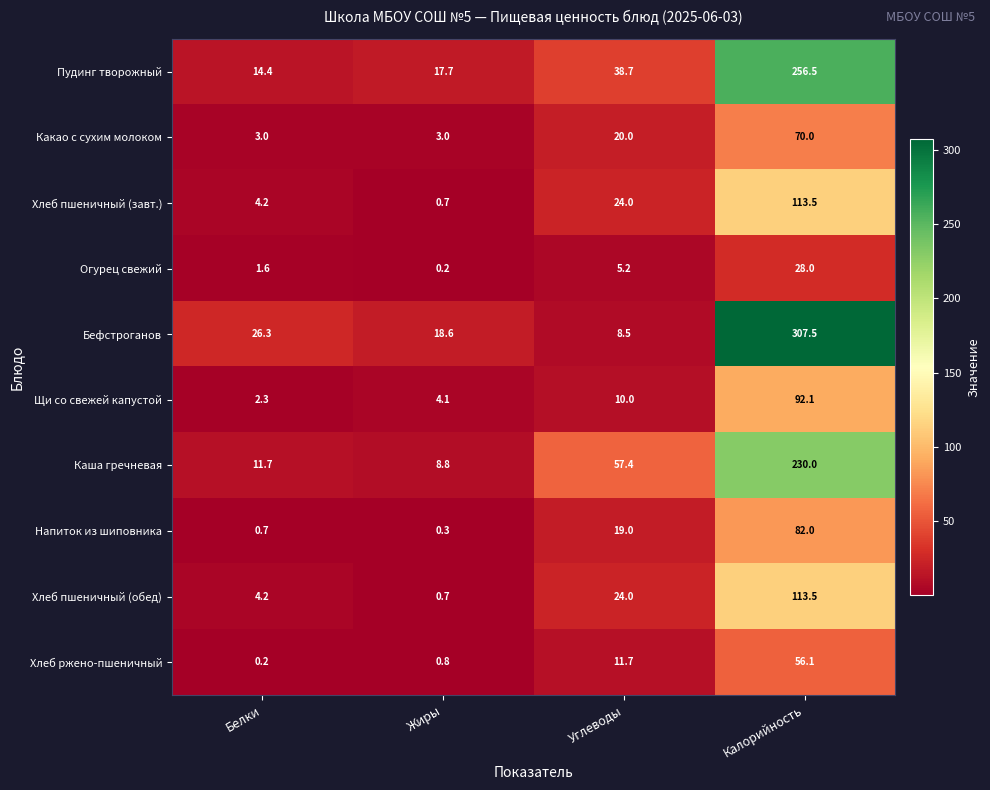

What is the approximate value of Хлеб ржено-пшеничный at Углеводы?

11.7